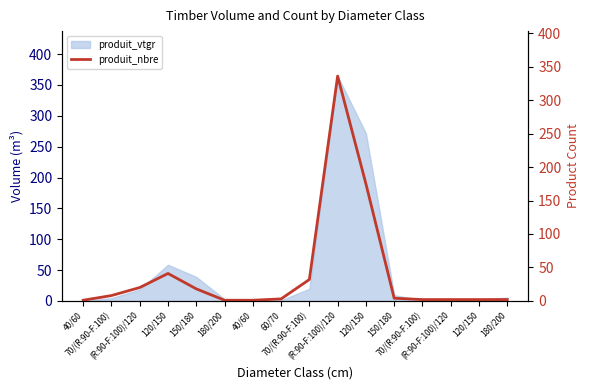

The chart shows a value of 6 at 150/180. True or false?

False